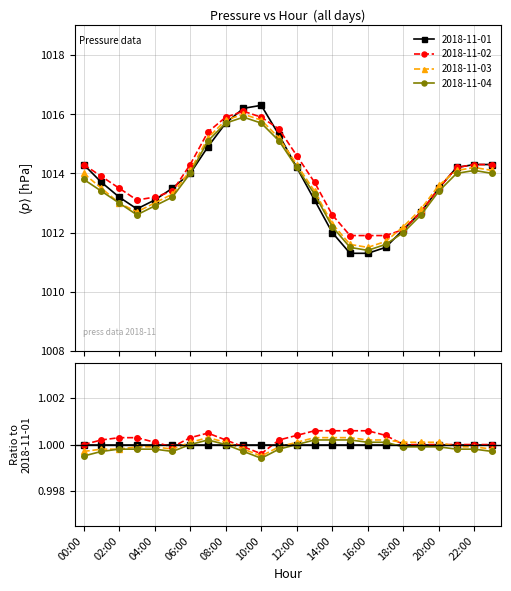

True or false: 2018-11-02 has a value of 1379.7 at 05:00.

False